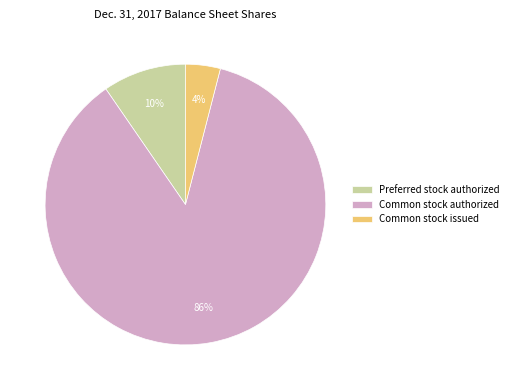

Which category has the biggest portion of the pie?

Common stock authorized